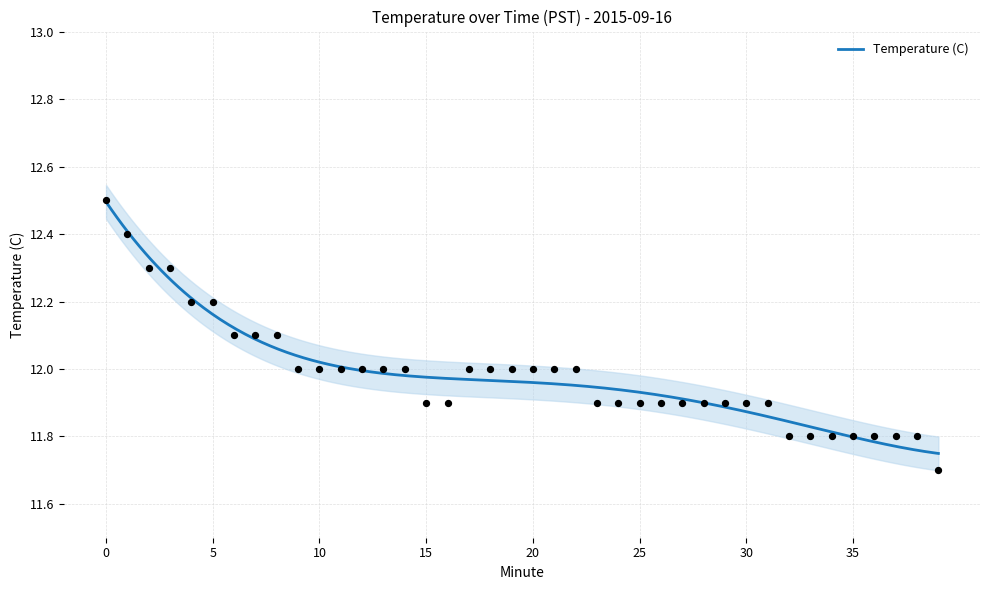

Which has a higher value, 13 or 10?

13